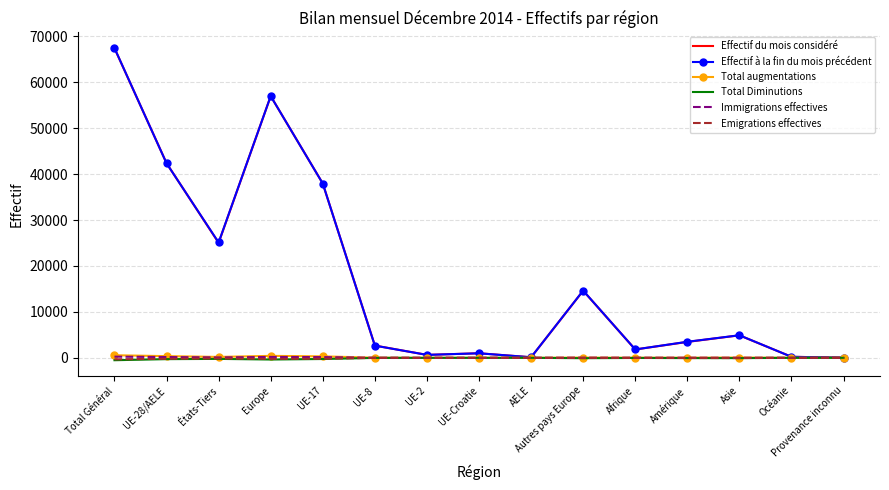

Which series has the largest range (max minus min)?

Effectif à la fin du mois précédent